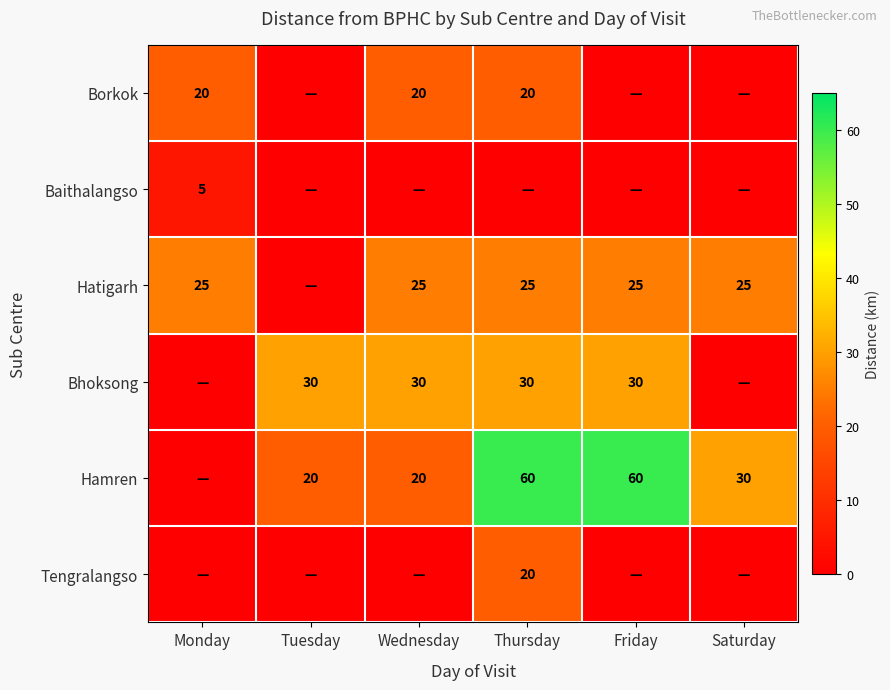

True or false: Tengralangso has a value of 31 at Thursday.

False